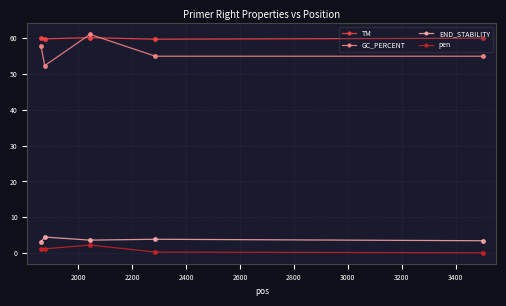

What is the difference between the maximum and minimum values in the pen series?

2.2